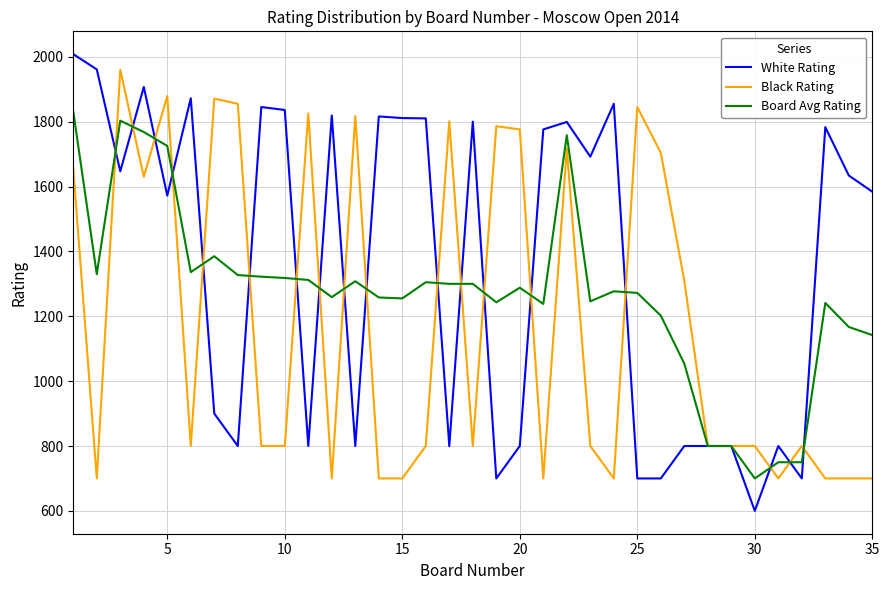

Count the number of categories in the chart.

35